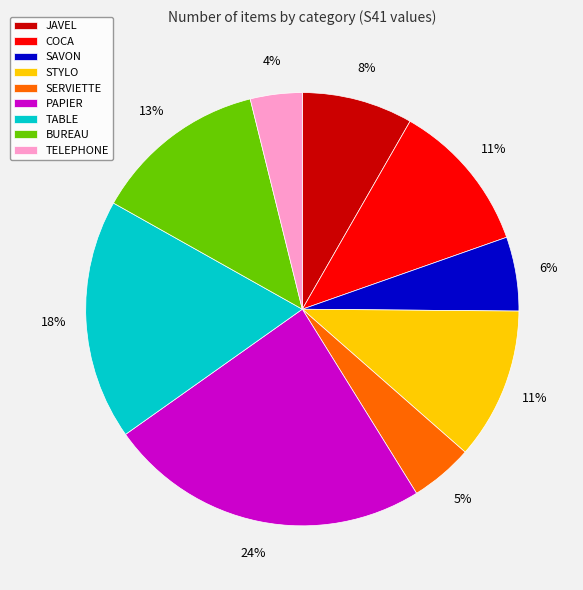

Count the number of slices in the pie.

9